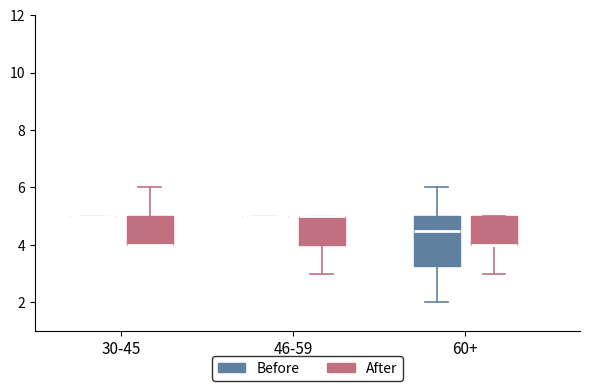

Reading left to right, transcribe this box plot: for each box, give where its median line is, the range the box spans, and where its two whiskers end, as read against the y-axis. The values are not printed on the chart, so give them approximately, as read against the axis.

30-45 (Before): box collapsed to a line at 5.0, whiskers 5.0 to 5.0
30-45 (After): median 4.0 (drawn on the box's lower edge), box 4.0 to 5.0, whiskers 4.0 to 6.0
46-59 (Before): box collapsed to a line at 5.0, whiskers 5.0 to 5.0
46-59 (After): median 5.0 (drawn on the box's upper edge), box 4.0 to 5.0, whiskers 3.0 to 5.0
60+ (Before): median 4.6, box 3.2 to 5.0, whiskers 2.0 to 6.0
60+ (After): median 4.0 (drawn on the box's lower edge), box 4.0 to 5.0, whiskers 3.0 to 5.0